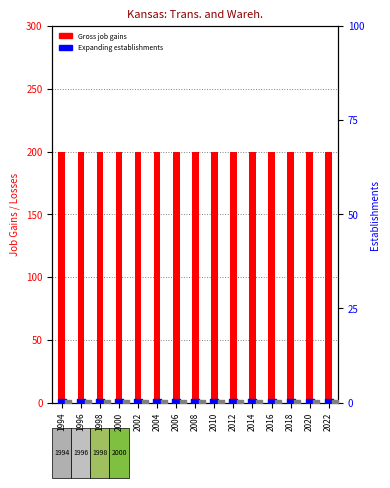

Which series contains the highest Y value?

Gross job gains